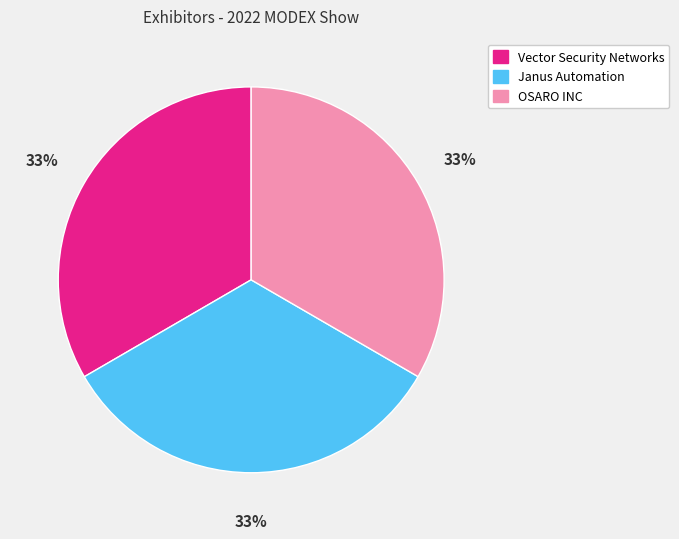

What is the ratio of the value at Vector Security Networks to the value at OSARO INC?

1.0